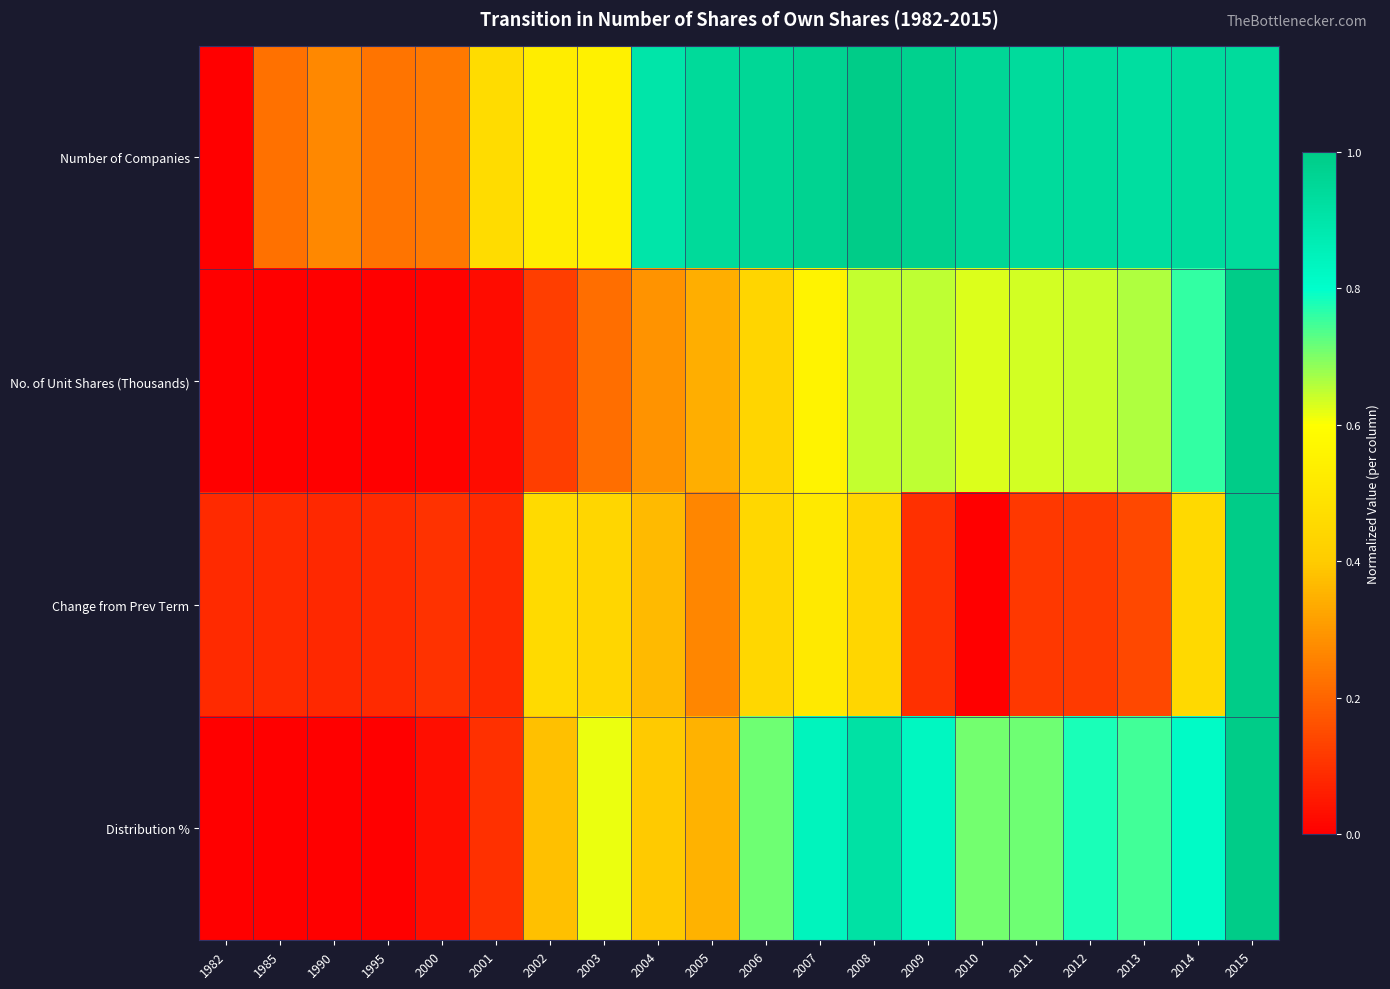

At how many categories does at least one series exceed 0?

20